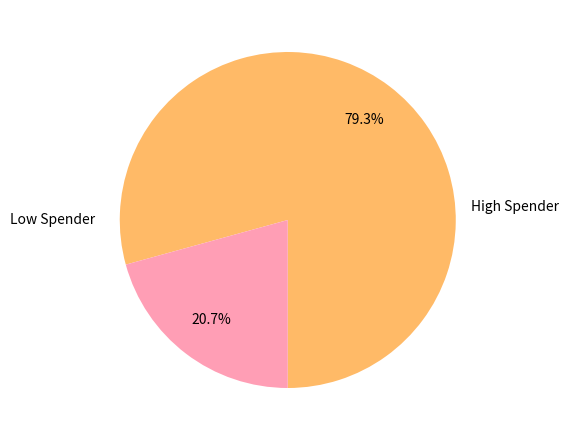

Is there a majority slice in this chart?

Yes